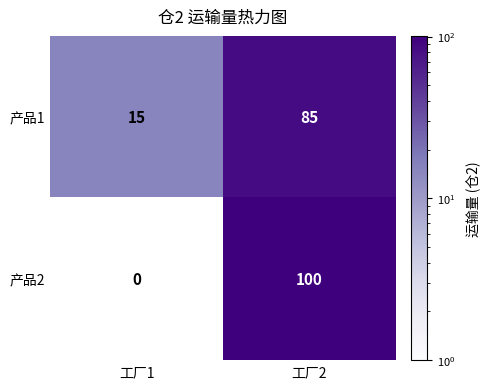

What is the total value across all series at 工厂1?

15